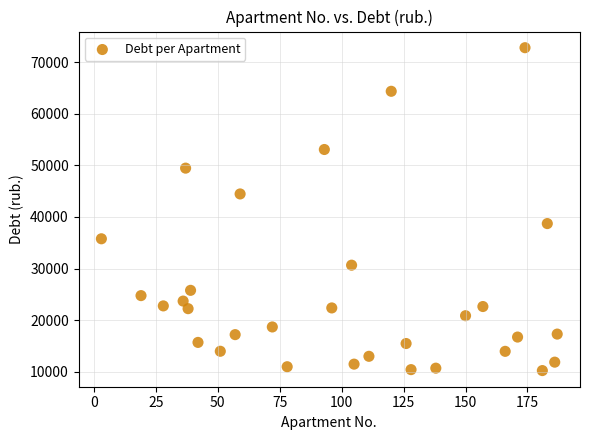

What is the range of X values (max minus min)?

184.0